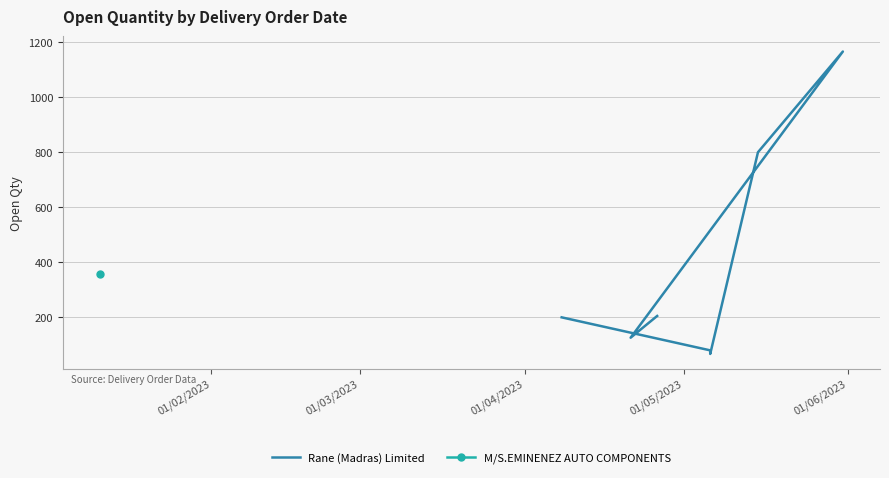

What is the greatest value displayed?

1166